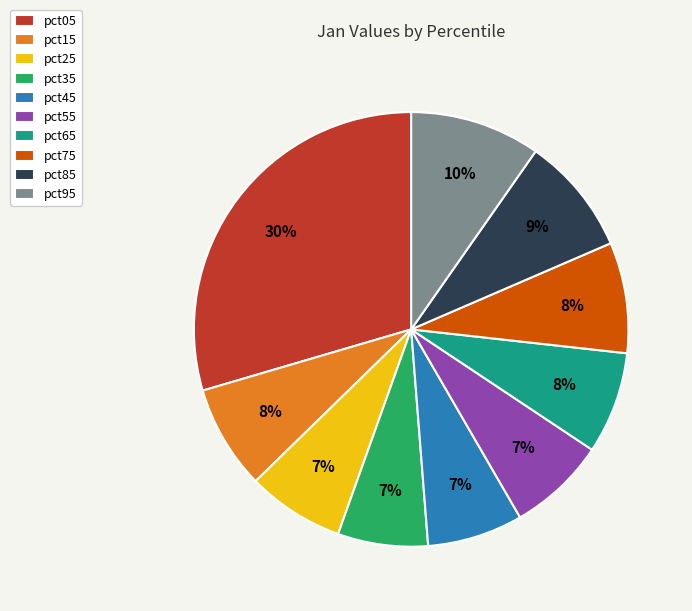

Combined, do pct65 and pct45 account for over 50%?

No